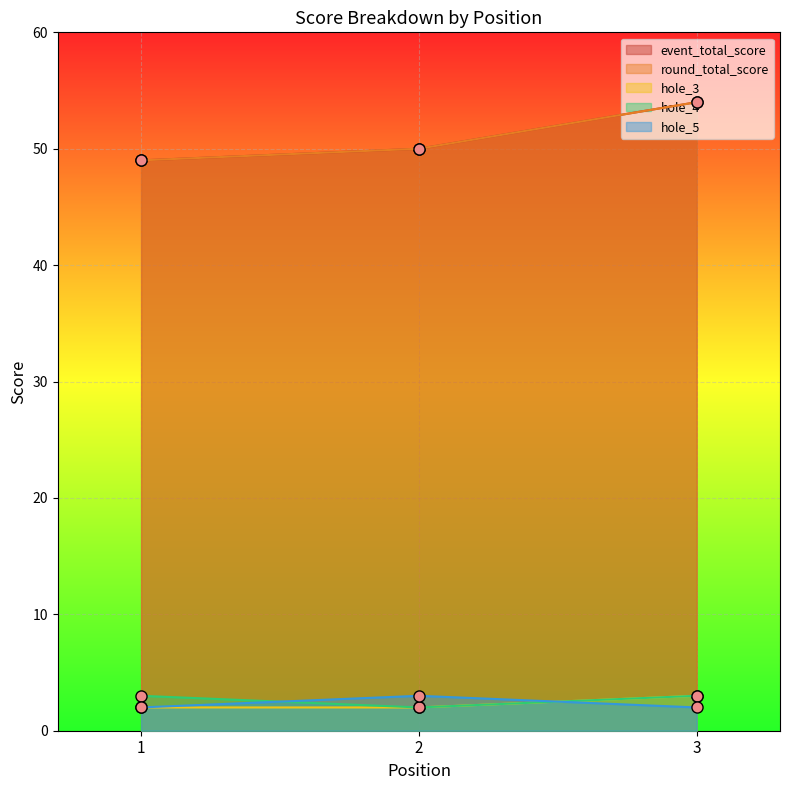

Reading left to right, list all the values displayed in this chart.

event_total_score: 49	50	54
round_total_score: 49	50	54
hole_3: 2	2	3
hole_4: 3	2	3
hole_5: 2	3	2